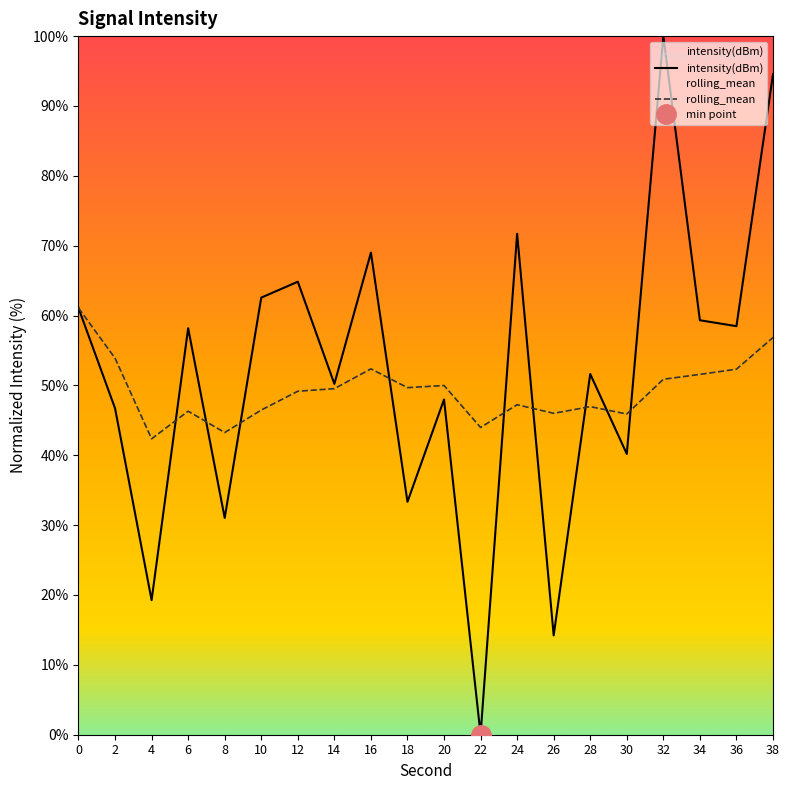

Reading right to left, list all the values displayed in this chart.

intensity(dBm): 94.5	58.5	59.3	100.0	40.2	51.6	14.2	71.7	0.0	48.0	33.3	69.0	50.2	64.8	62.6	31.0	58.2	19.3	46.7	61.1
rolling_mean: 56.9	52.3	51.6	50.9	45.9	47.0	46.0	47.2	44.0	50.0	49.7	52.4	49.5	49.2	46.5	43.3	46.3	42.4	53.9	61.1